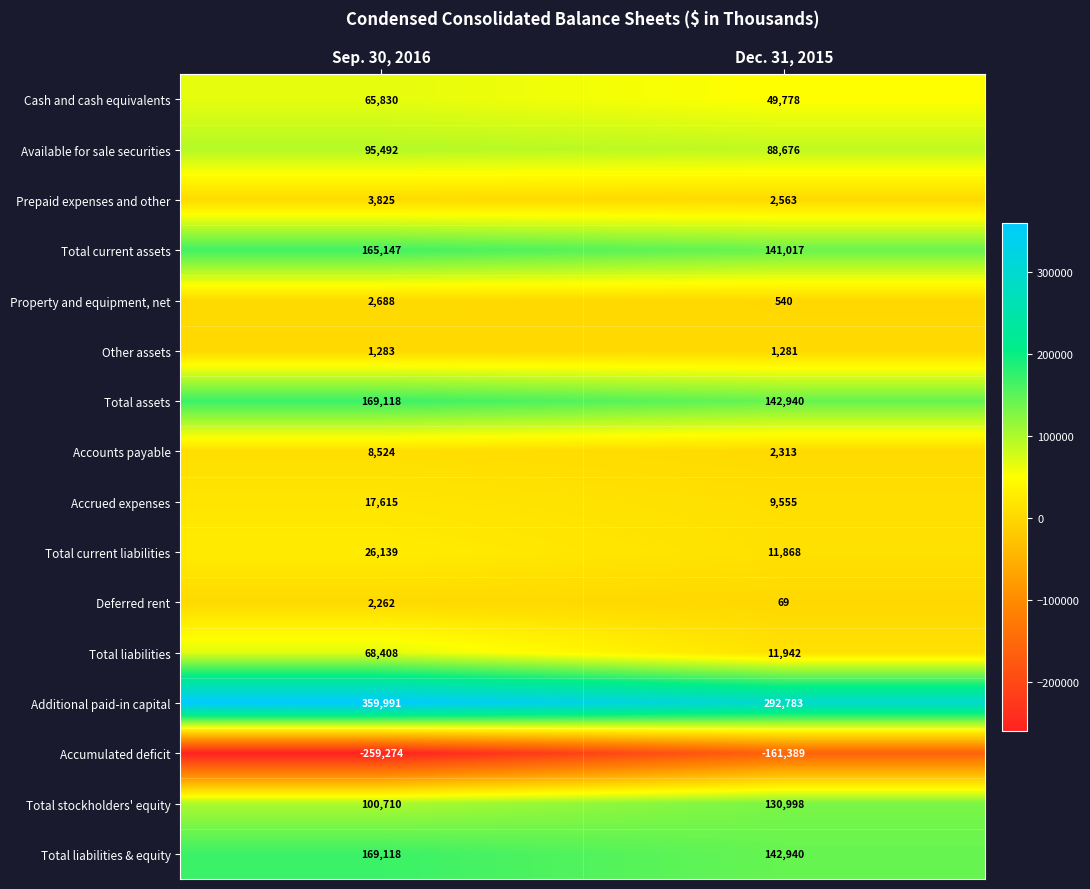

How many series are shown in this chart?

16